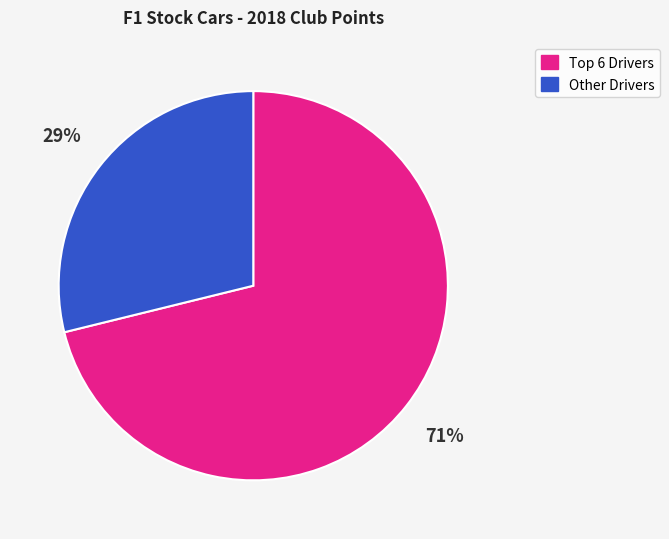

Is there a majority slice in this chart?

Yes